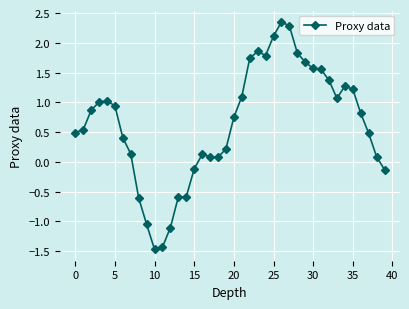

True or false: there are more than 1 points higher than both neighbors.

True